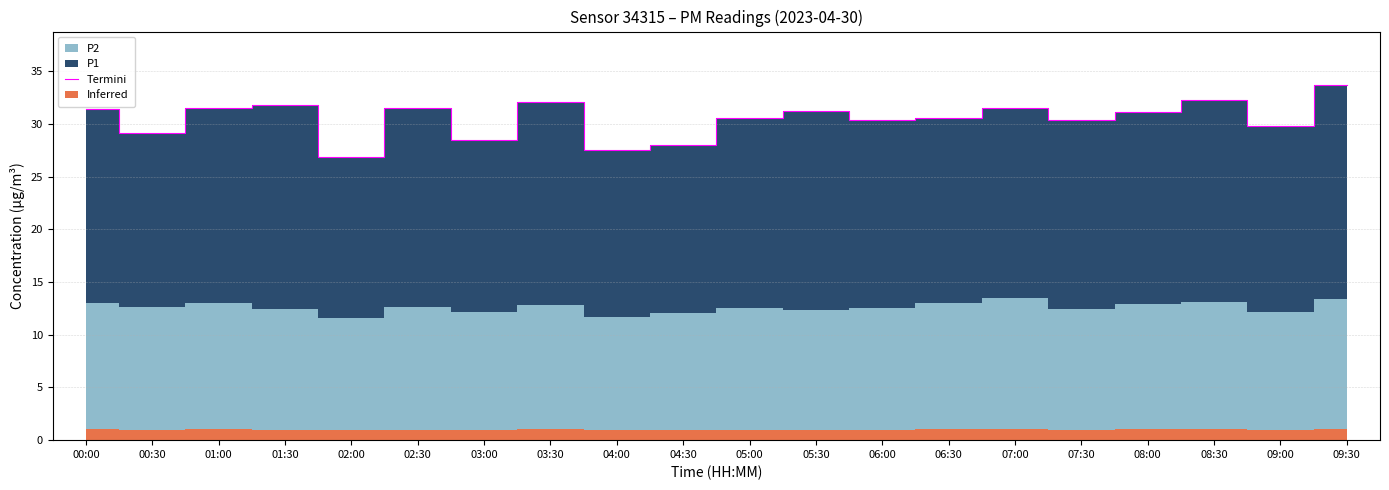

The chart shows a value of 6.6 at 00:30. True or false?

False